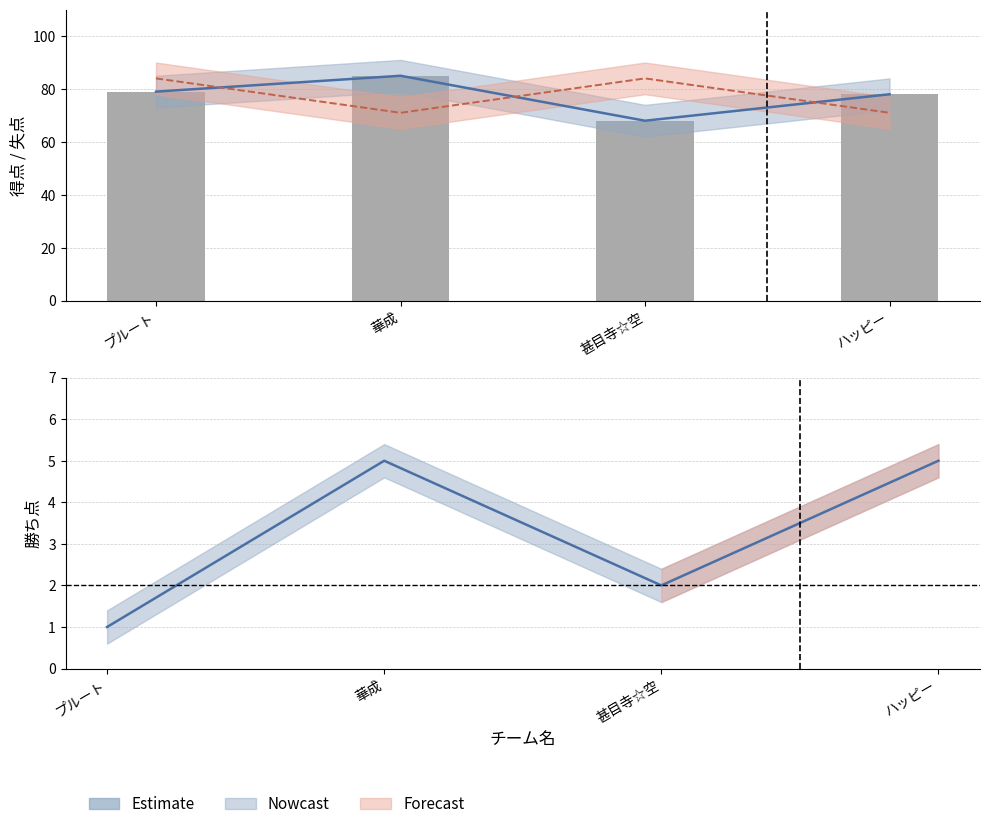

The value of 得点 bars at プルート is 132. True or false?

False